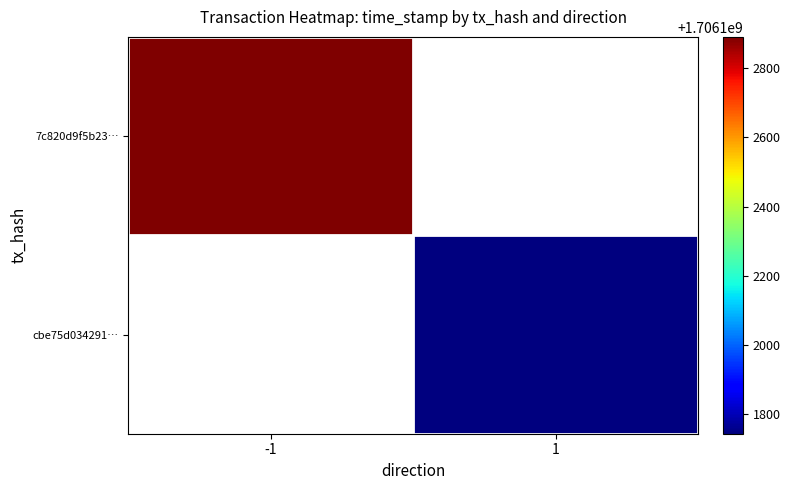

What is the difference between the cbe75d034291286e399ea40def710a12efee91b values at 1 and -1?

1706101743